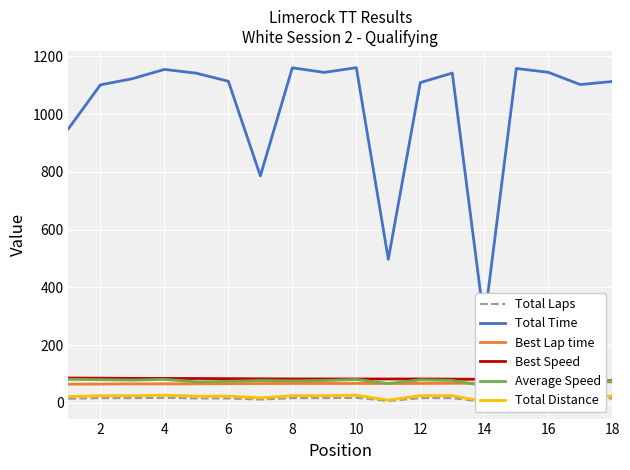

True or false: Best Lap time and Best Speed intersect in this chart.

False